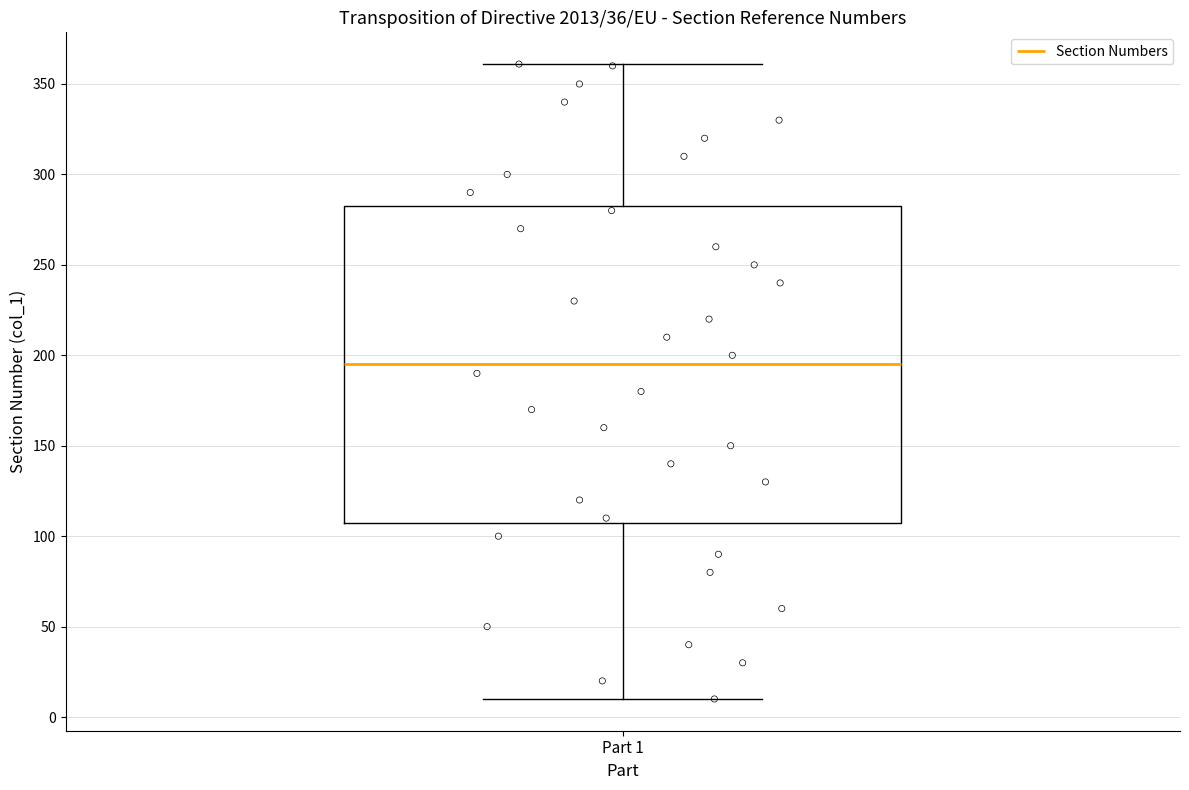

Where is the lower edge of the box for Part 1 on the y-axis? The values are not printed on the chart, so give them approximately, as read against the axis.

110